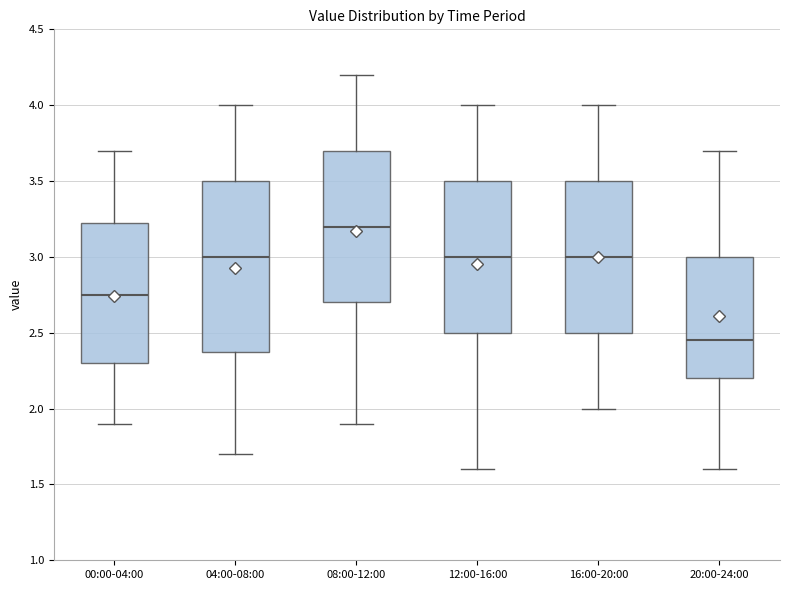

Which box is the tallest, from its lower edge to its upper edge?

04:00-08:00